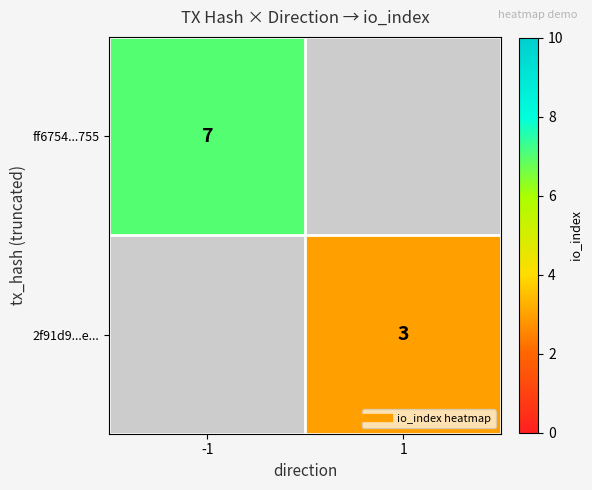

Which category has the highest value in the ff6754...755 series?

-1